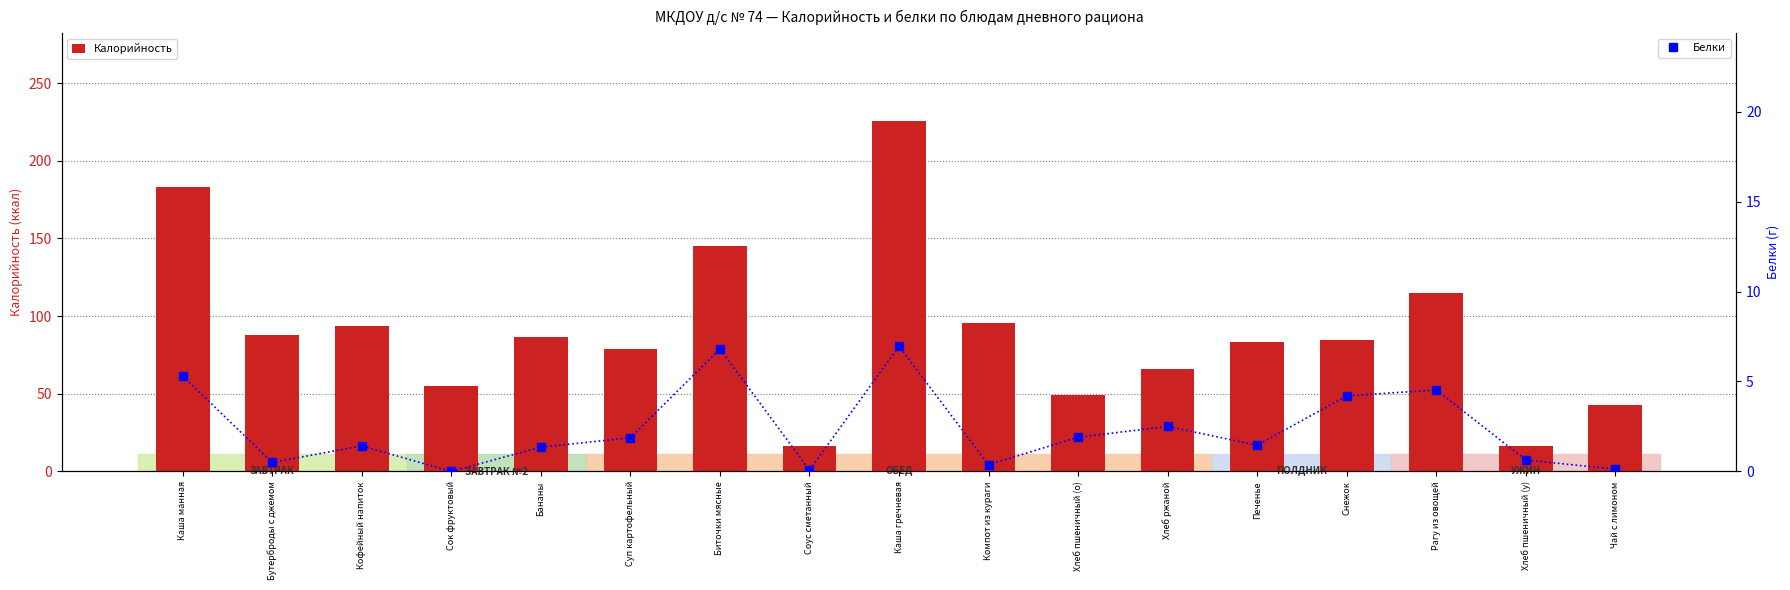

What are all the series names shown in the legend?

Калорийность, Белки